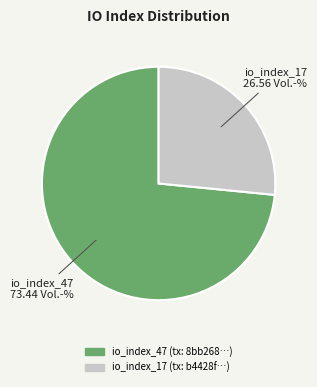

Which has a higher value, io_index_47 or io_index_17?

io_index_47